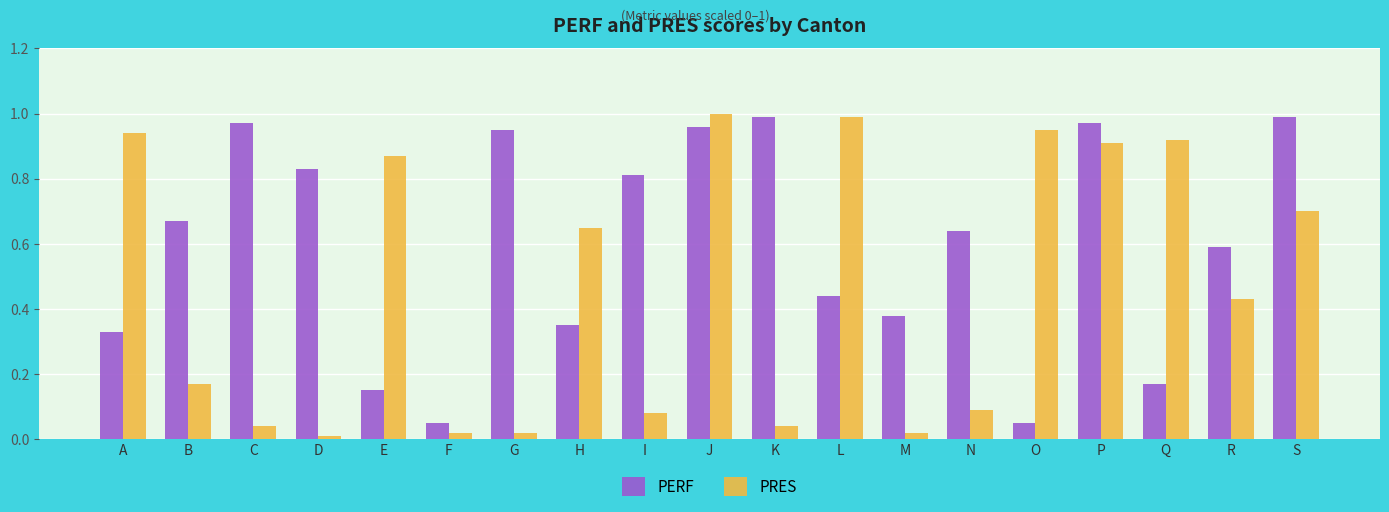

Which series has the largest range (max minus min)?

PRES